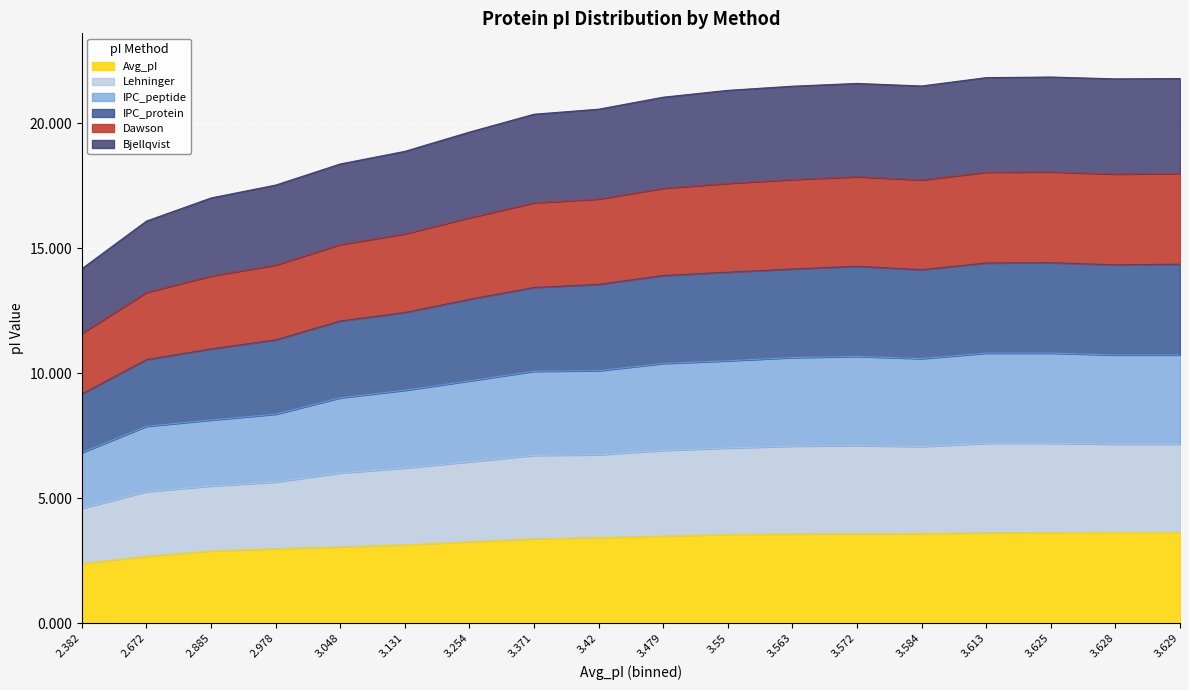

At which label does IPC_peptide reach its peak?

3.613